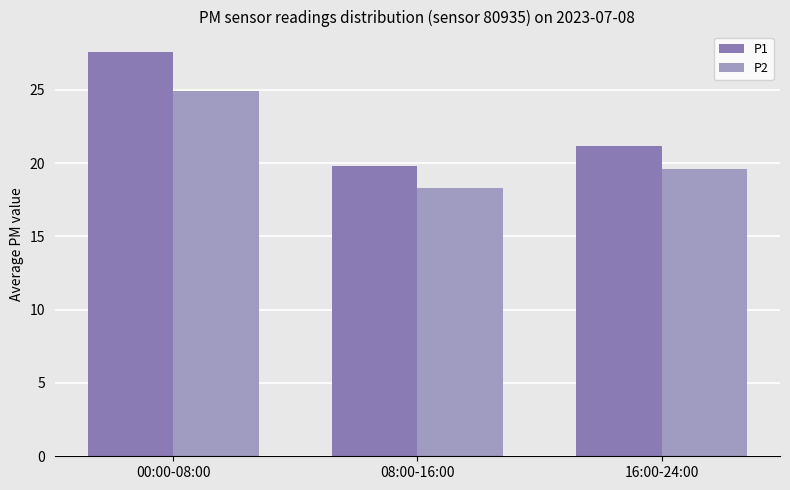

What is the highest value of the P1 series?

27.6